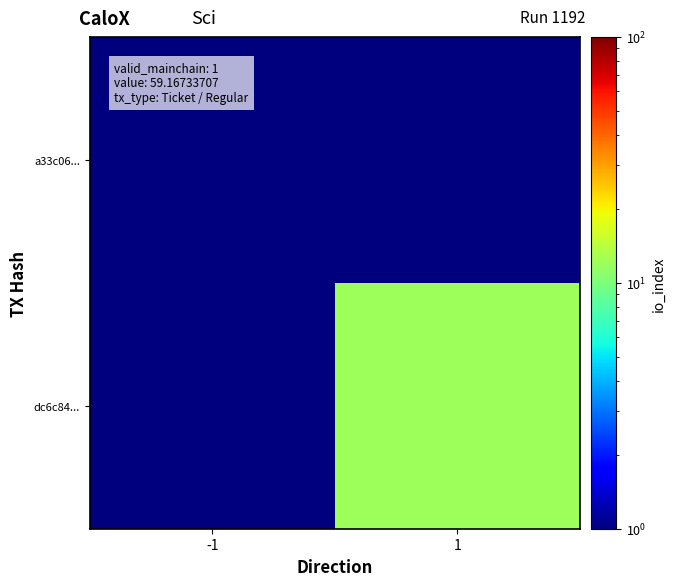

At how many categories does at least one series exceed 5?

1